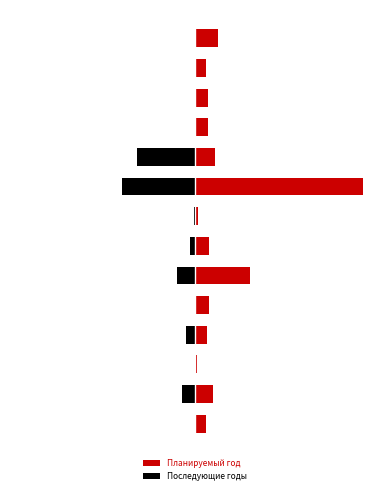

The value of Последующие годы at 8 is -0.7. True or false?

False